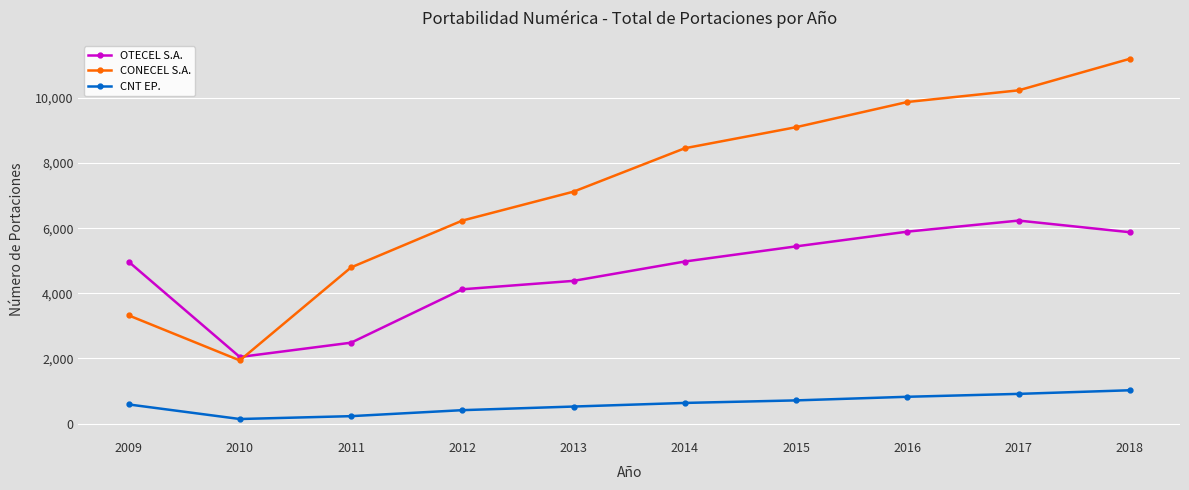

Rank the series by their maximum value, from lowest to highest.

CNT EP., OTECEL S.A., CONECEL S.A.